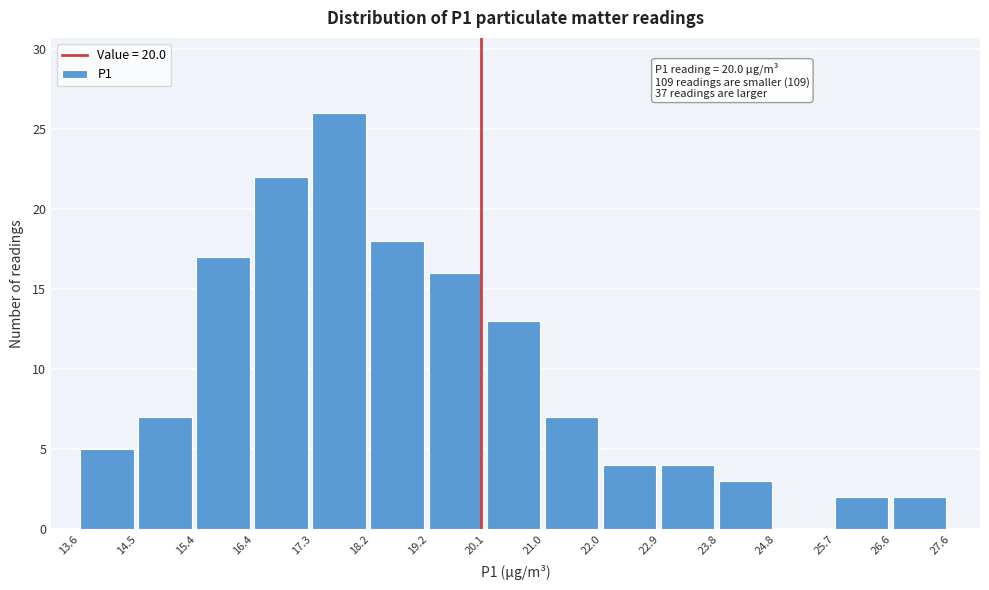

Which range on the x-axis has the tallest bar?

17.3 to 18.2